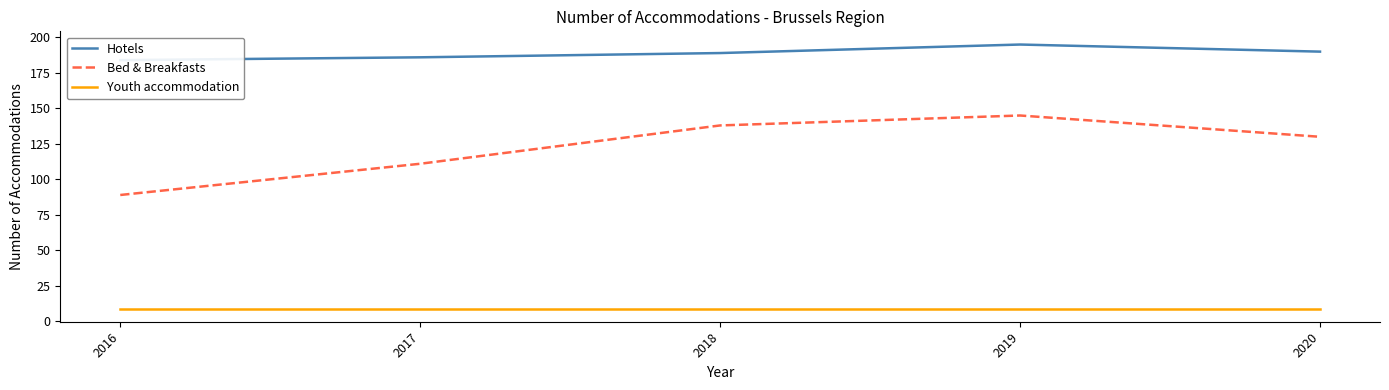

Where is the first local maximum for Bed & Breakfasts?

2019